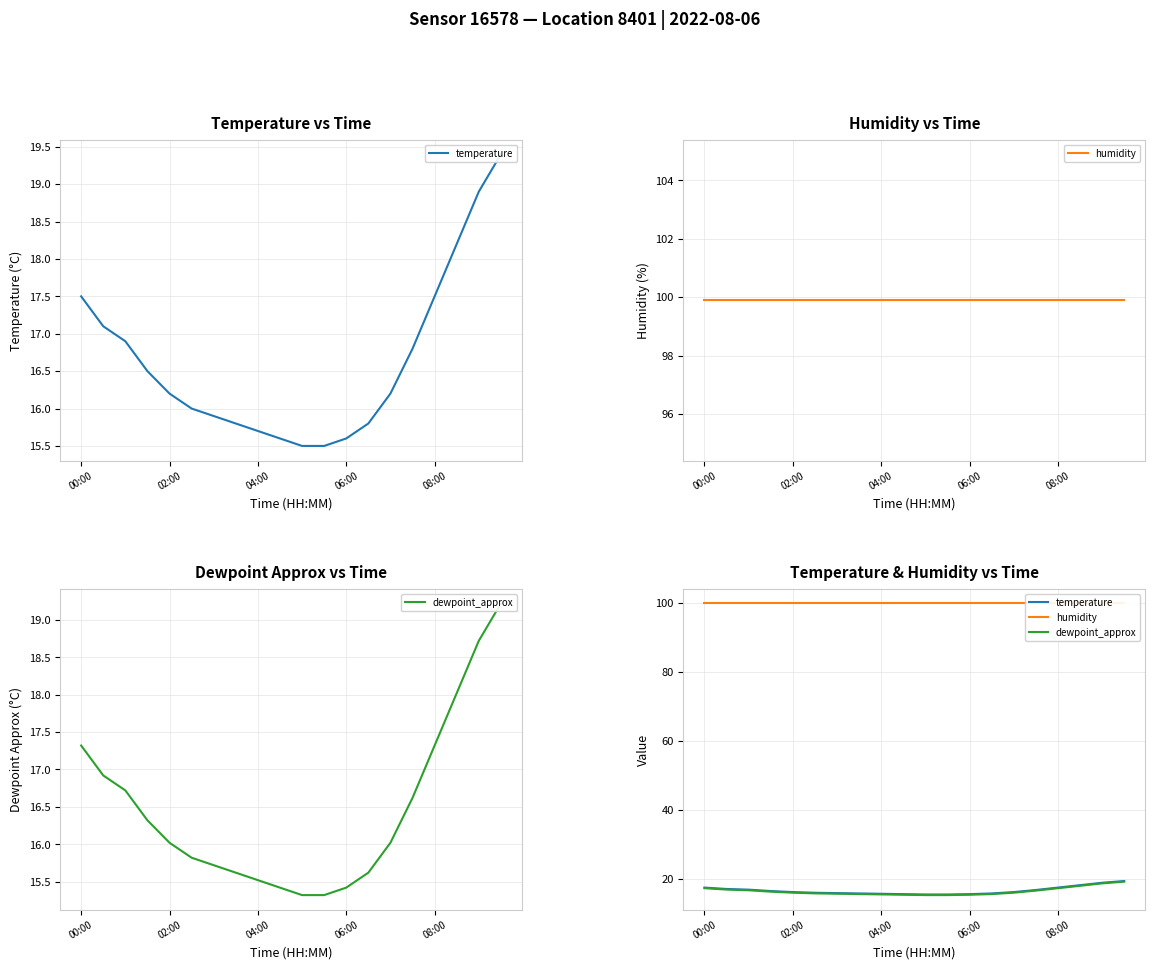

Does the chart have visible grid lines?

Yes